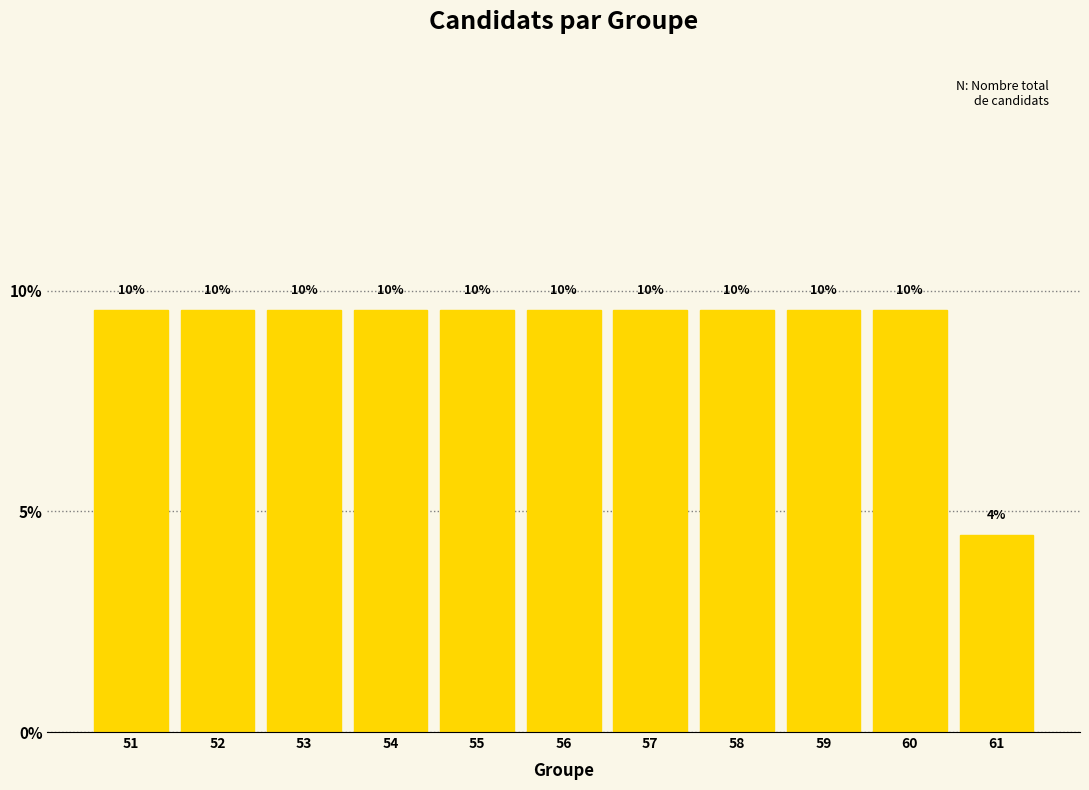

How many bars are there in total?

11